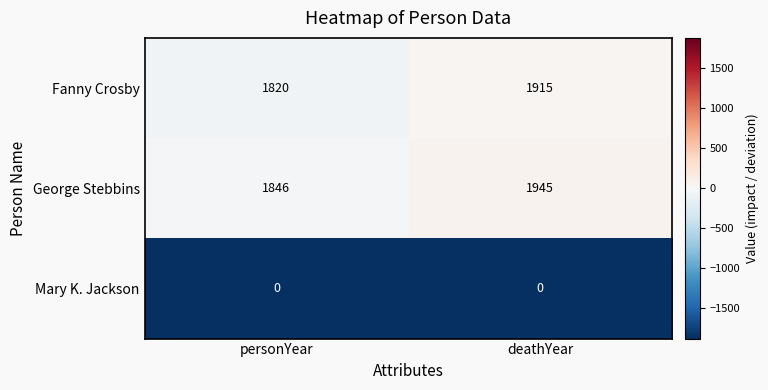

Rank the series by their maximum value, from lowest to highest.

Mary K. Jackson, Fanny Crosby, George Stebbins